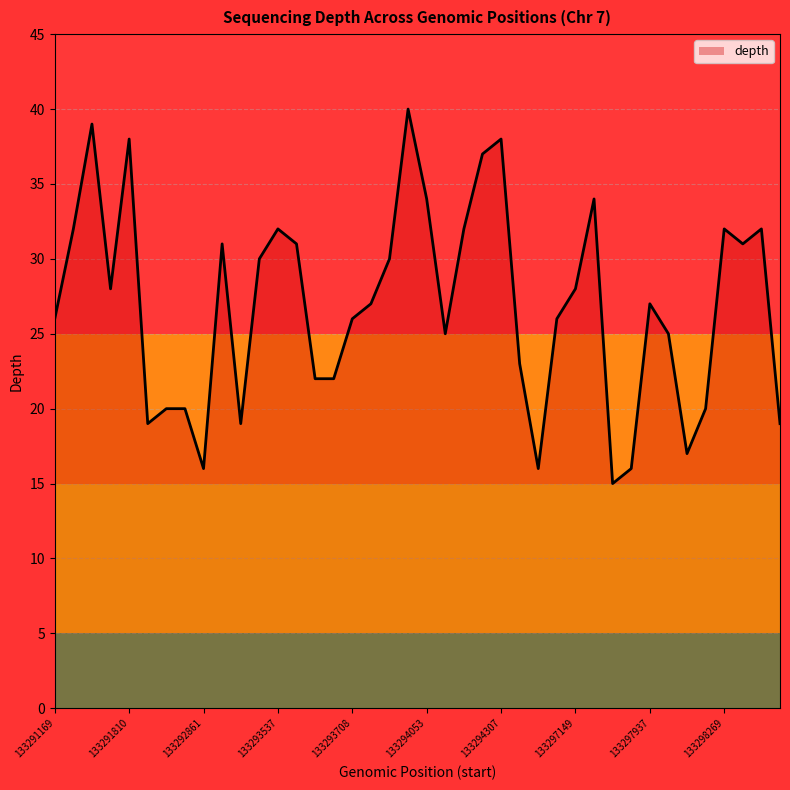

Reading left to right, list all the values displayed in this chart.

26	32	39	28	38	19	20	20	16	31	19	30	32	31	22	22	26	27	30	40	34	25	32	37	38	23	16	26	28	34	15	16	27	25	17	20	32	31	32	19